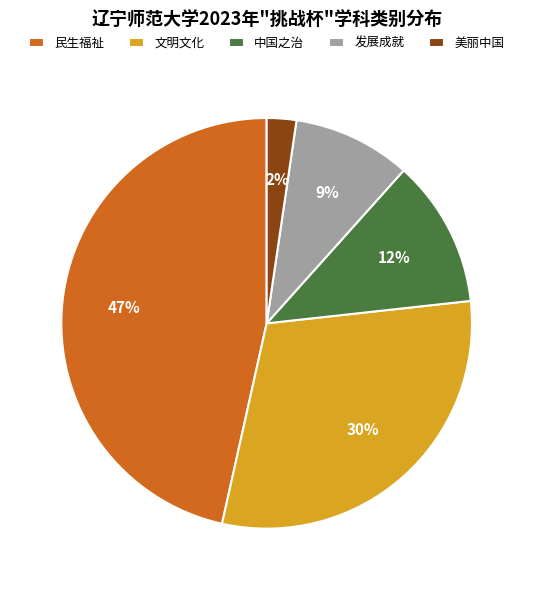

To the nearest percent, what is the average slice percentage?

20%